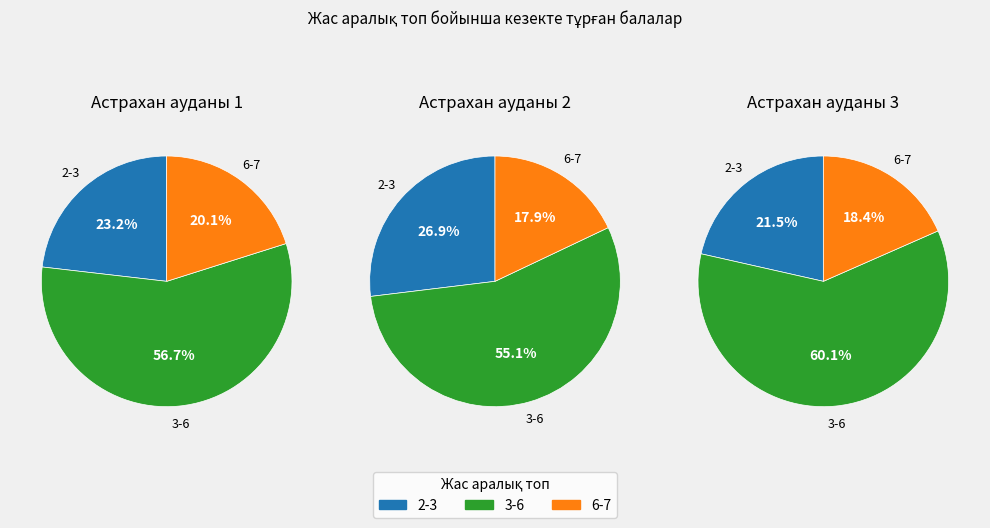

To the nearest percent, what is the difference between the 3-6 and 6-7 slice percentages?

37%